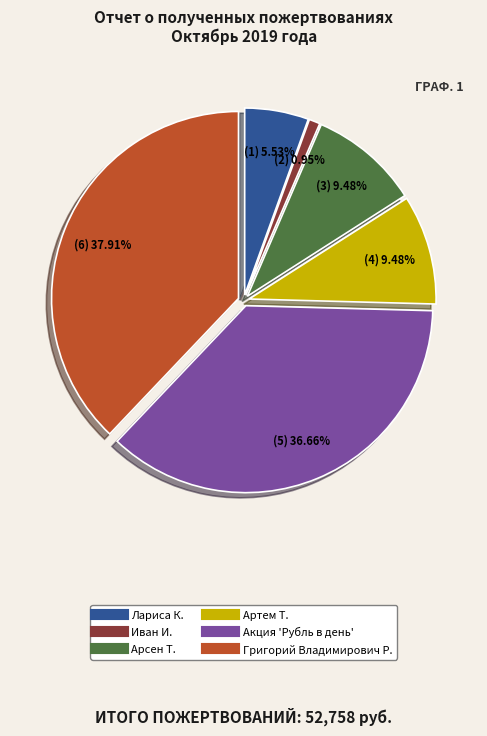

Is it true that Лариса К. is 6% of the pie?

True